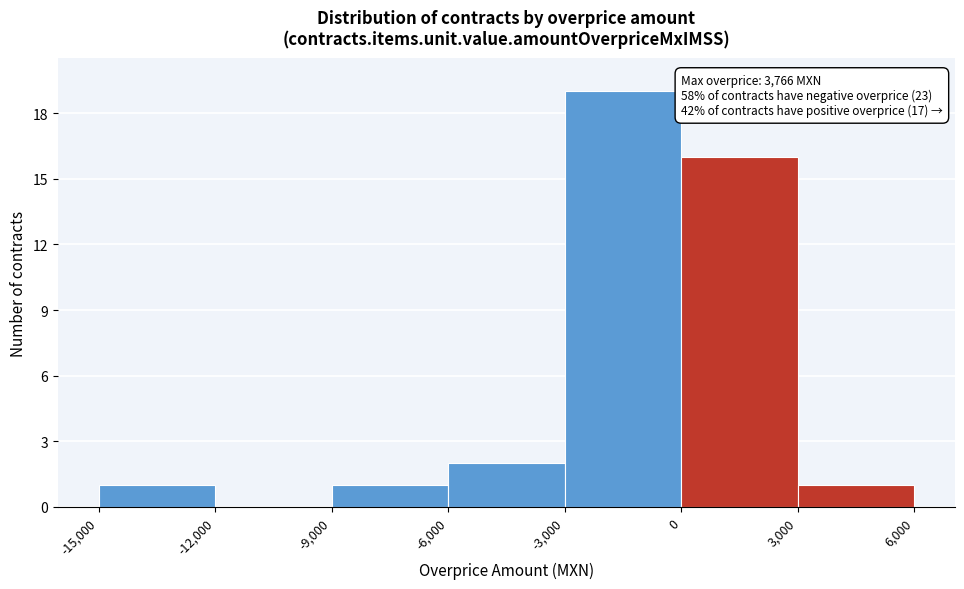

Which range on the x-axis has the tallest bar?

-3,000 to 0